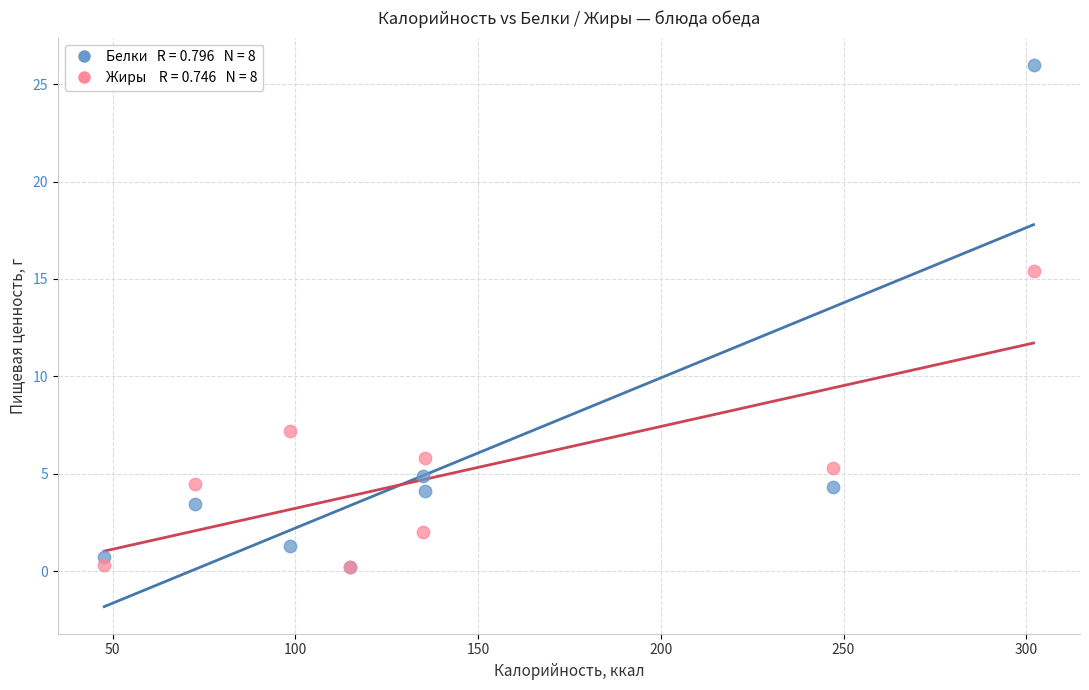

Across all series, what Y value is closest to 13?

15.4